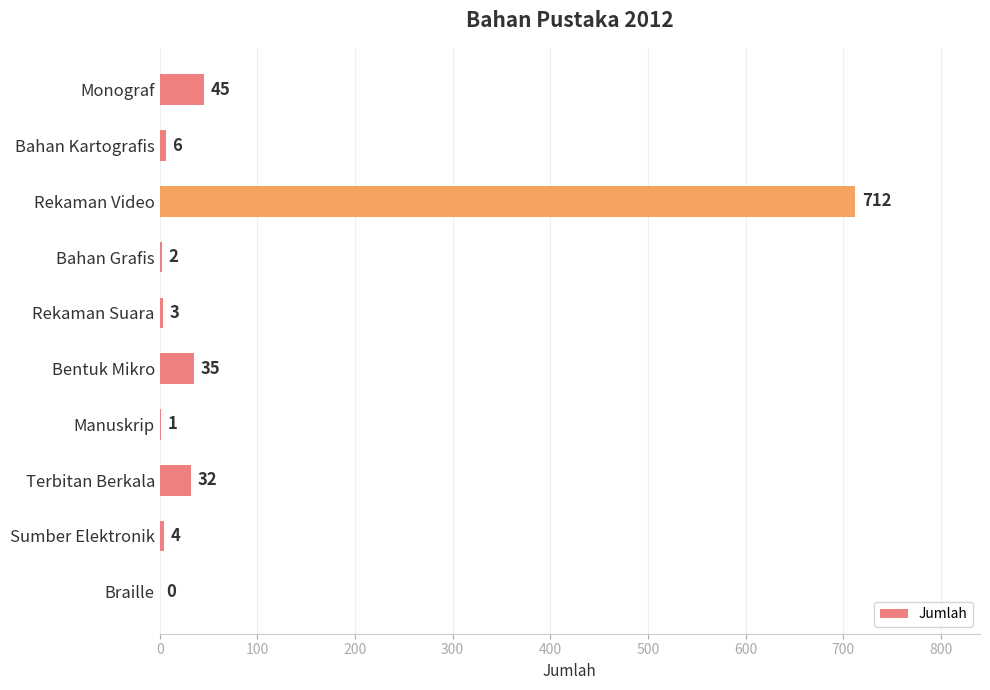

What is the sum of the values at Terbitan Berkala and Sumber Elektronik?

36